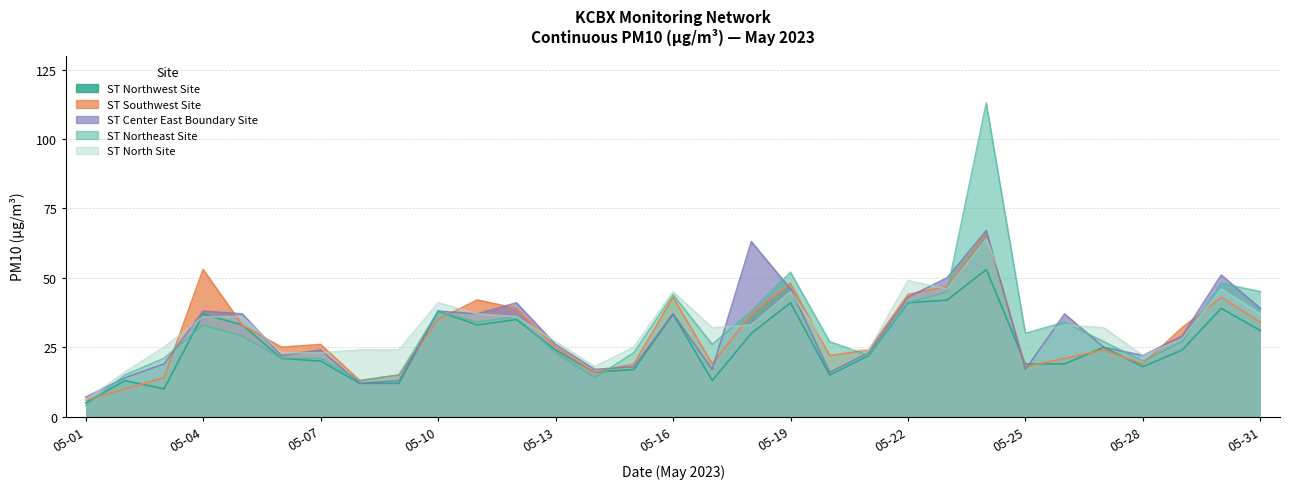

How many data points does each series have?

31